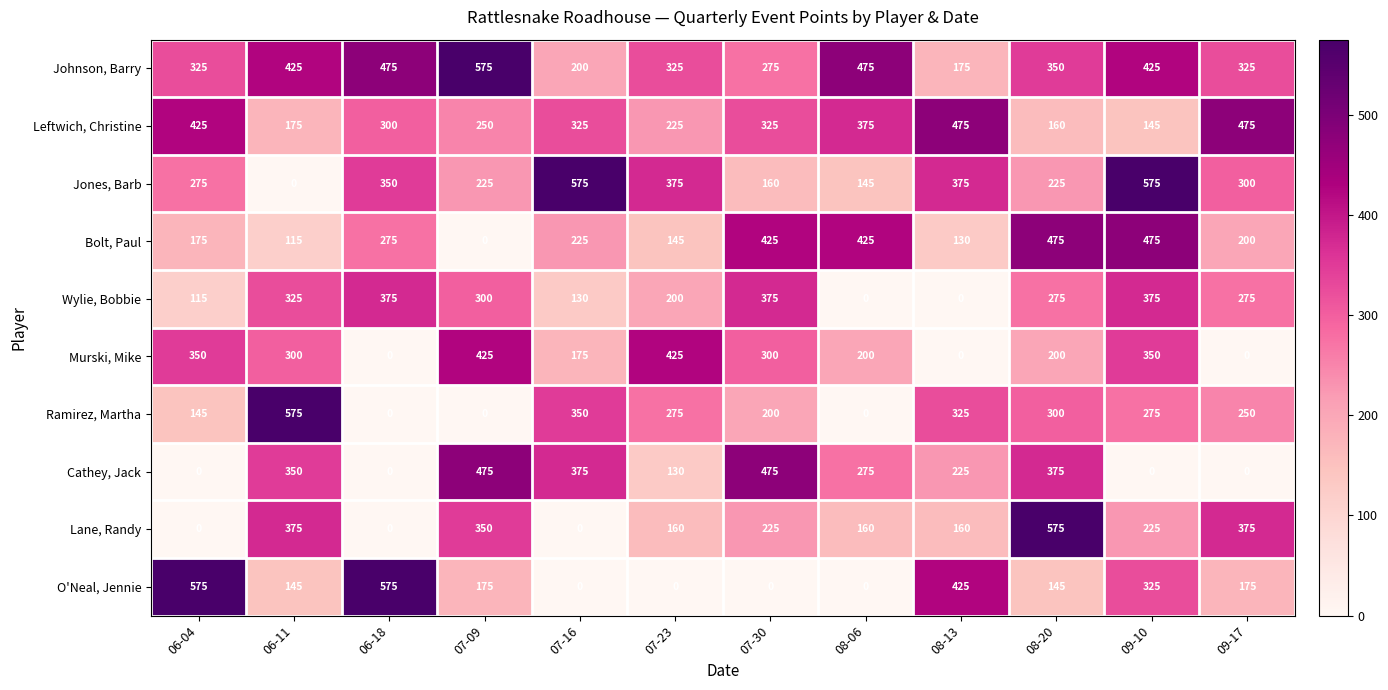

Count the number of data series in this chart.

10